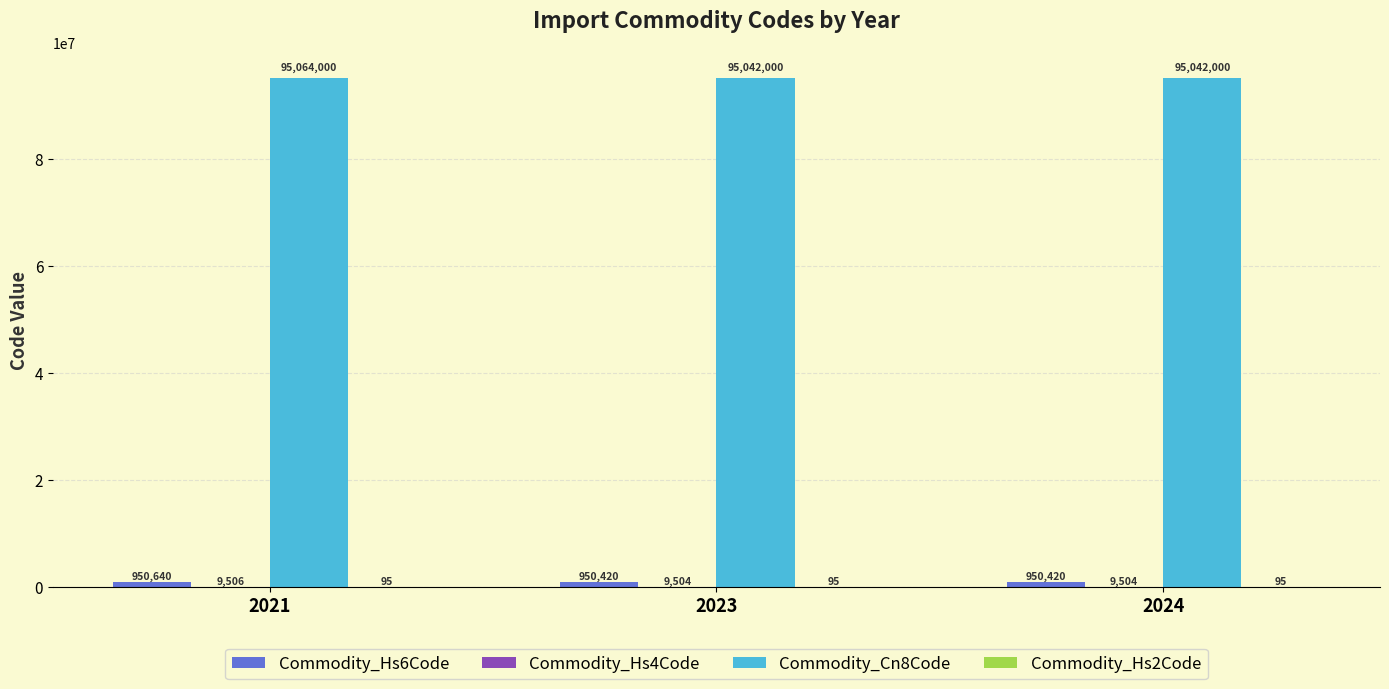

What is the spread (max minus min) of values at 2024?

95041905